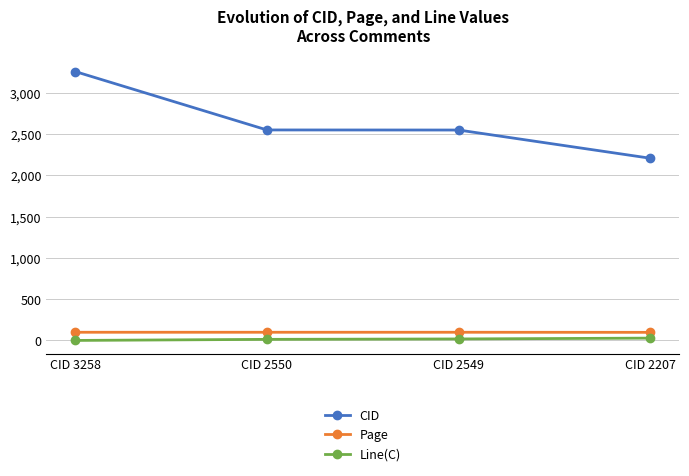

What is the total value across all series at CID 3258?

3357